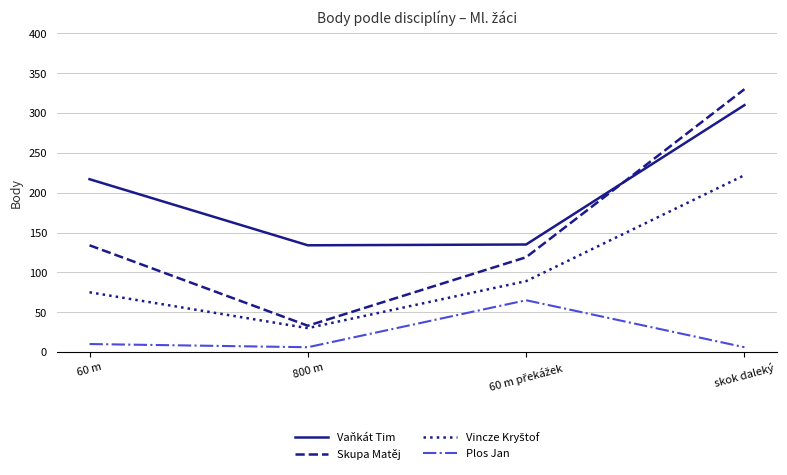

Count the number of categories in the chart.

4